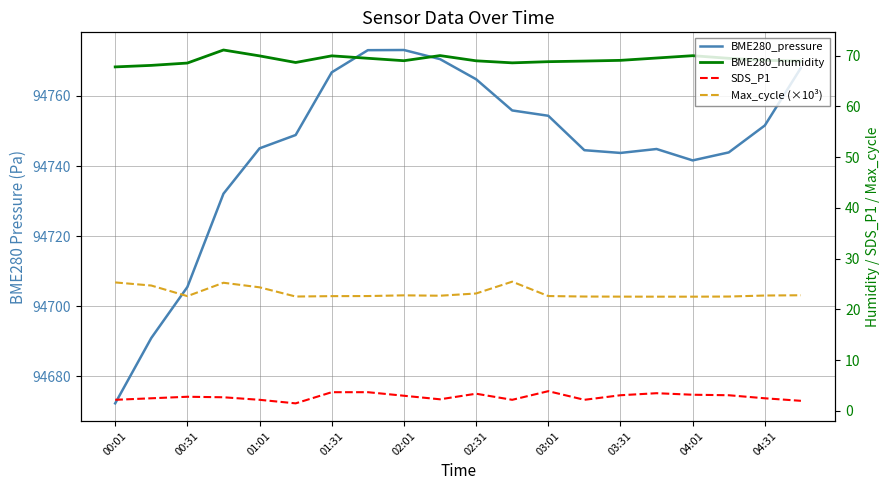

What is the difference between the BME280_humidity values at 02:31 and 01:01?

0.1